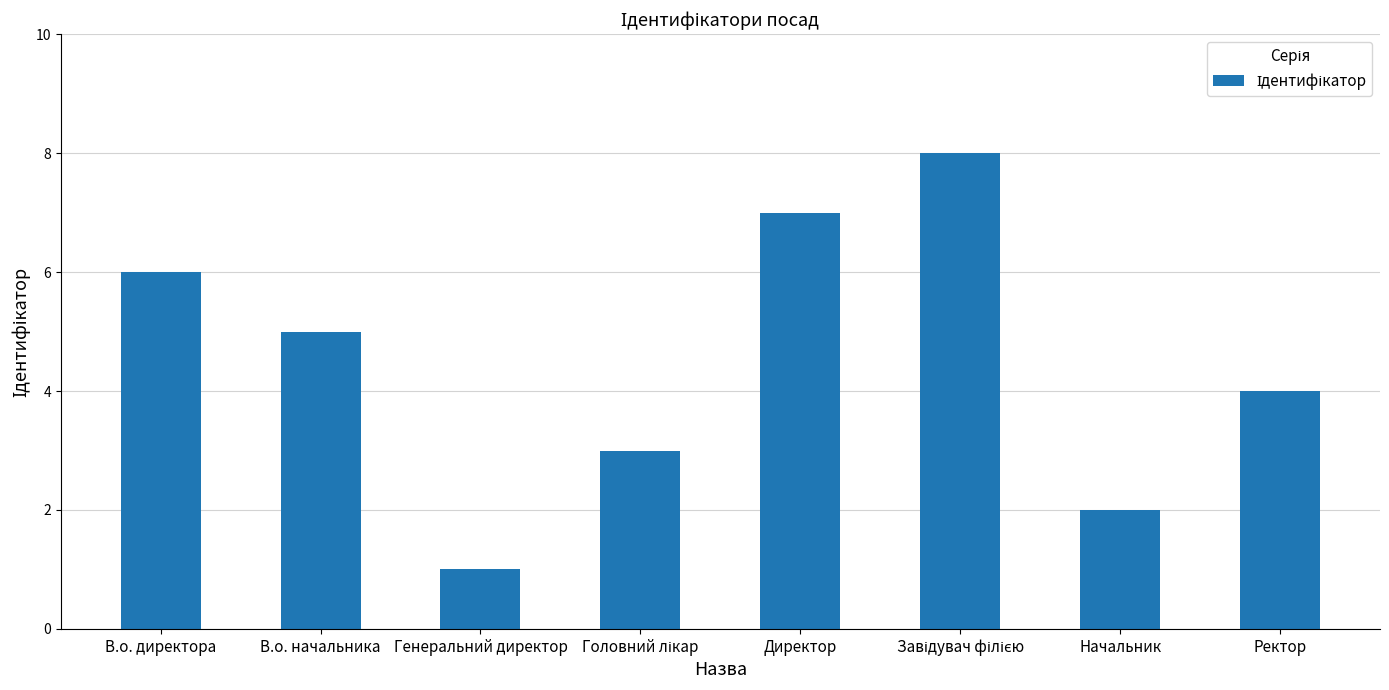

What is the label of the 2nd bar from the right?

Начальник